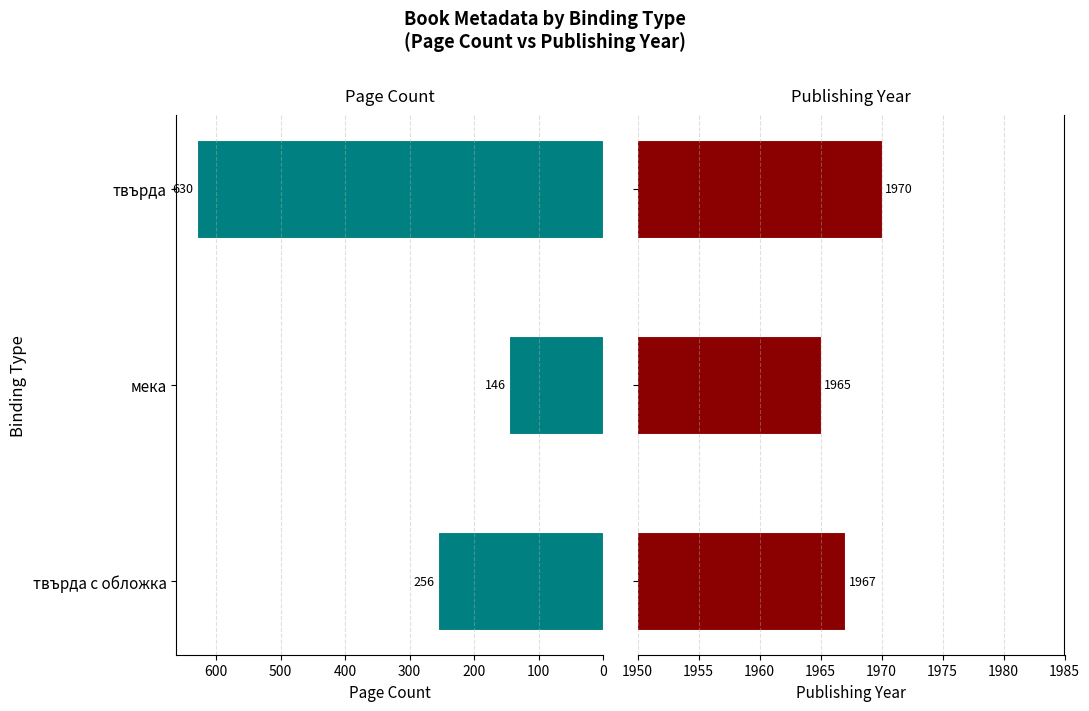

How many data points in pageCount are above 256?

1